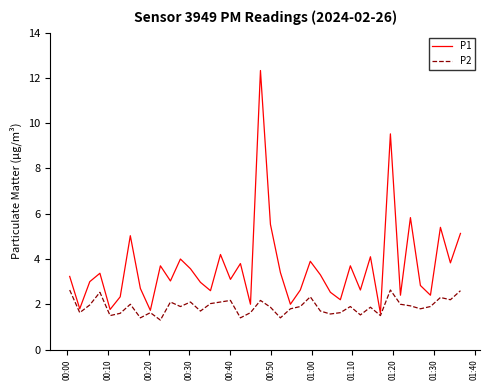

List the series in order of their peak value, highest first.

P1, P2